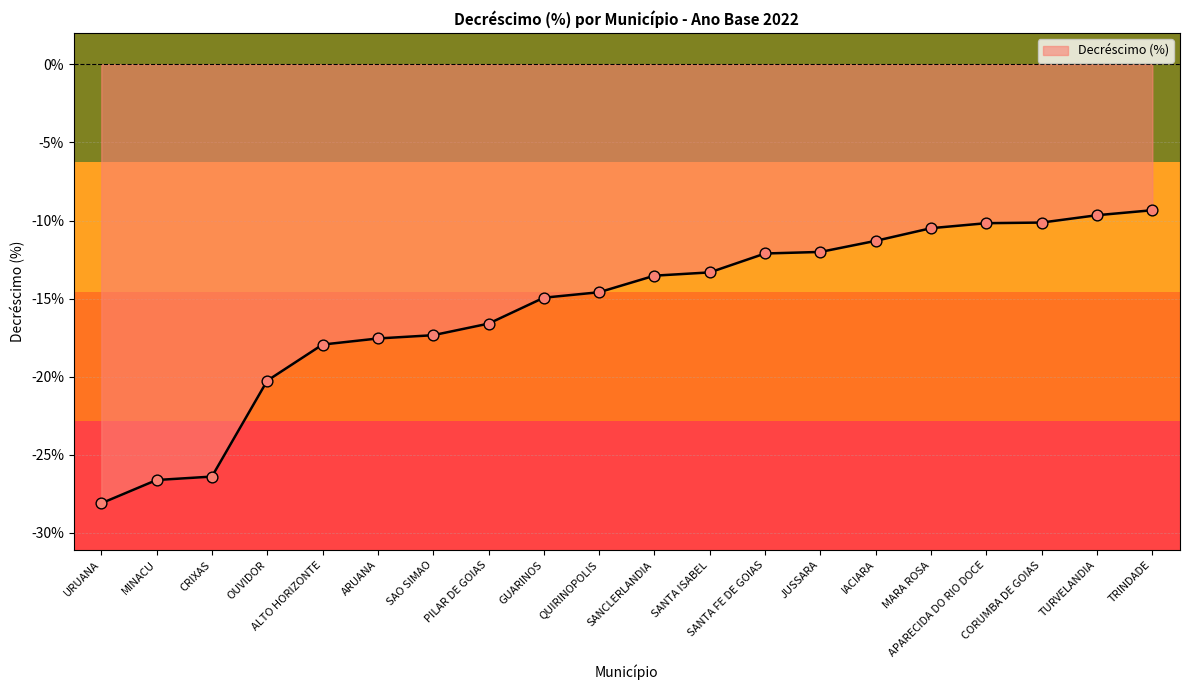

What is the change in value from ARUANA to SAO SIMAO?

+0.2